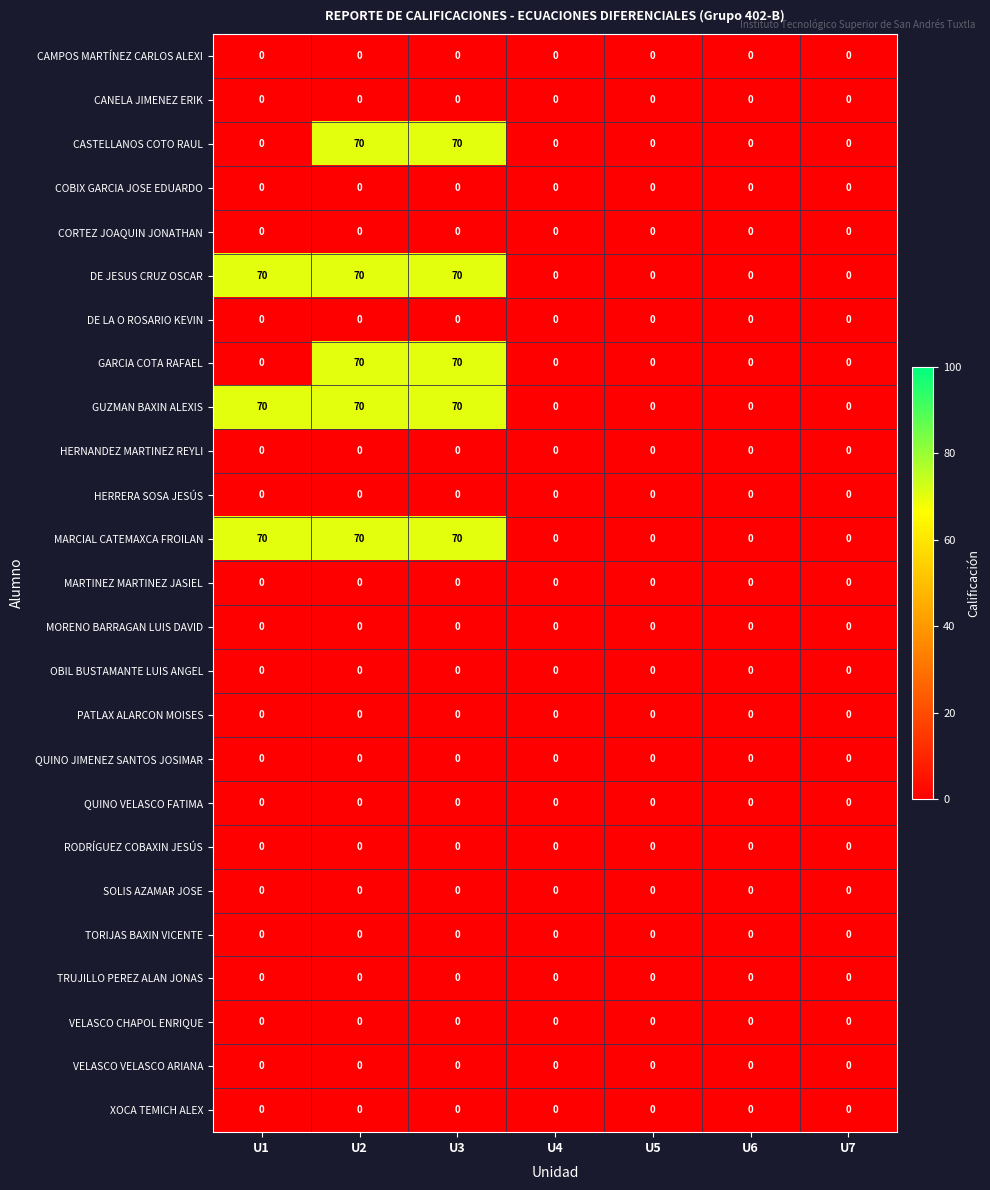

What is the difference between the maximum and minimum values in the CASTELLANOS COTO RAUL series?

70